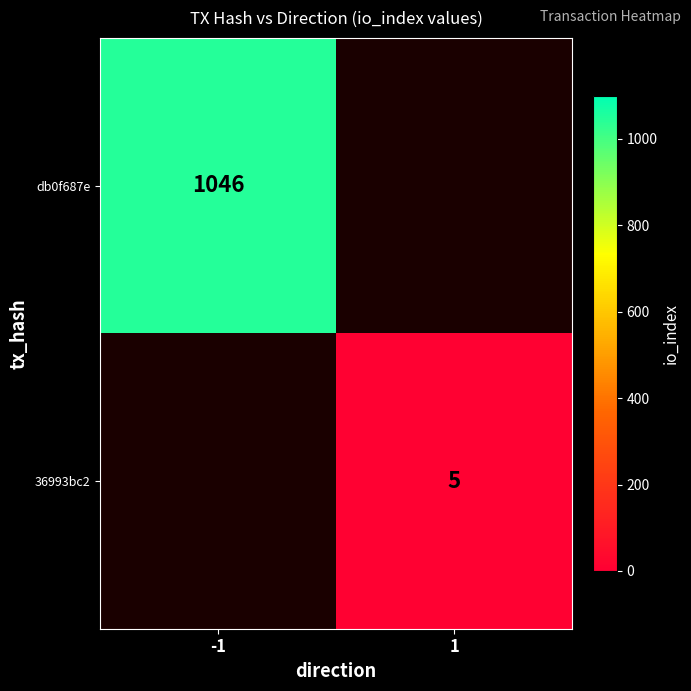

The value of db0f687e at -1 is 1046. True or false?

True